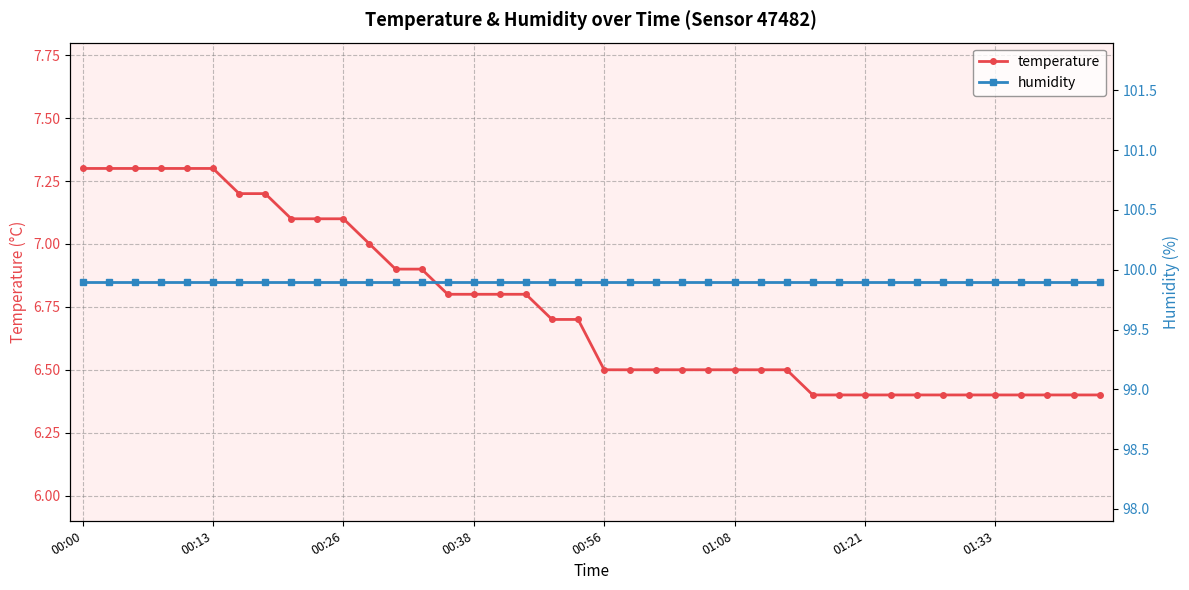

At 27, list the series in order from largest to smallest.

humidity, temperature